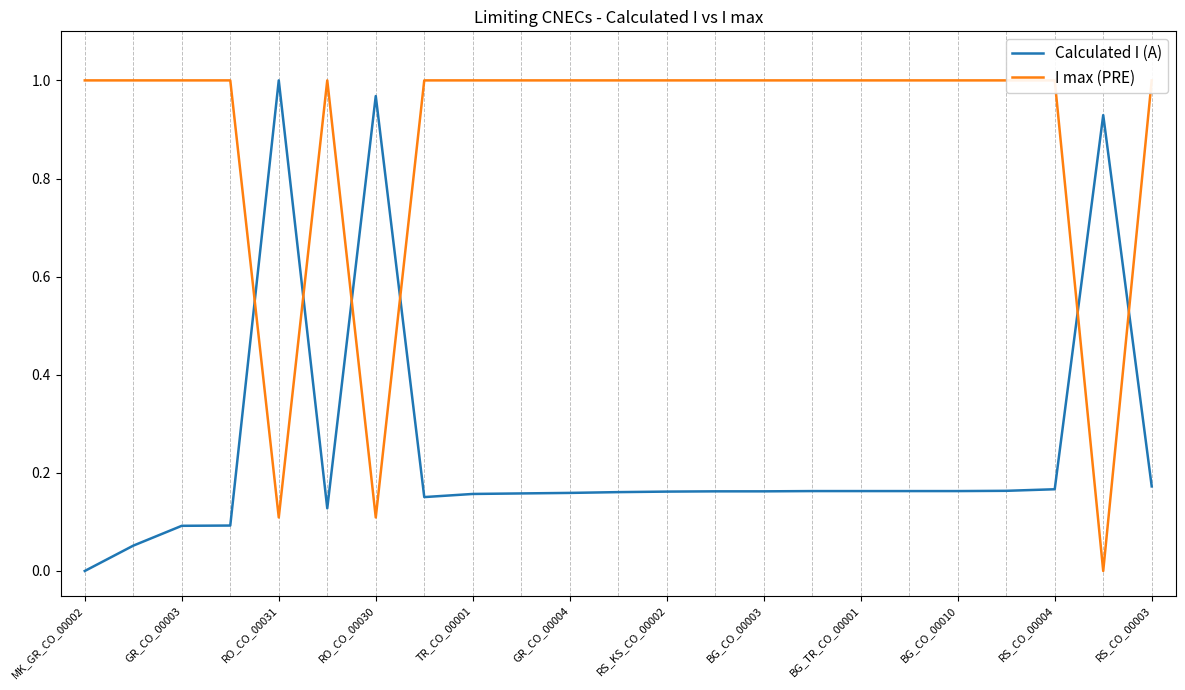

The value of Calculated I (A) at MK_GR_CO_00002 is 0.4. True or false?

False